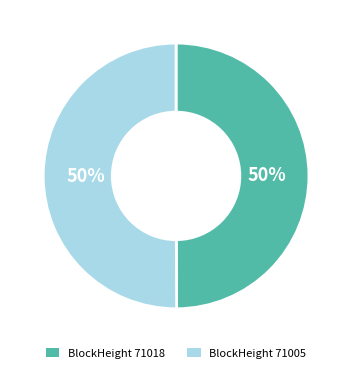

To the nearest percent, what is the average slice percentage?

50%